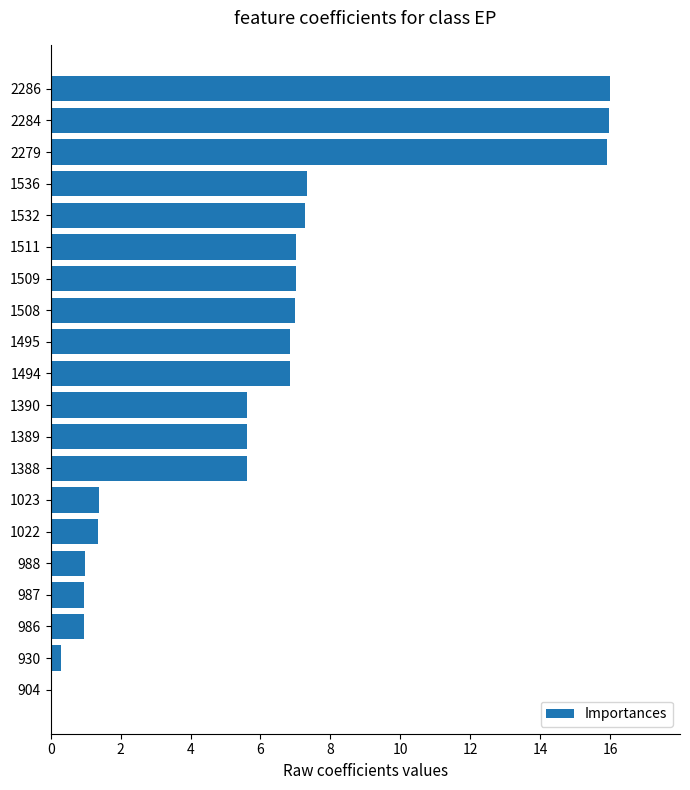

What is the maximum value shown in the chart?

16.0